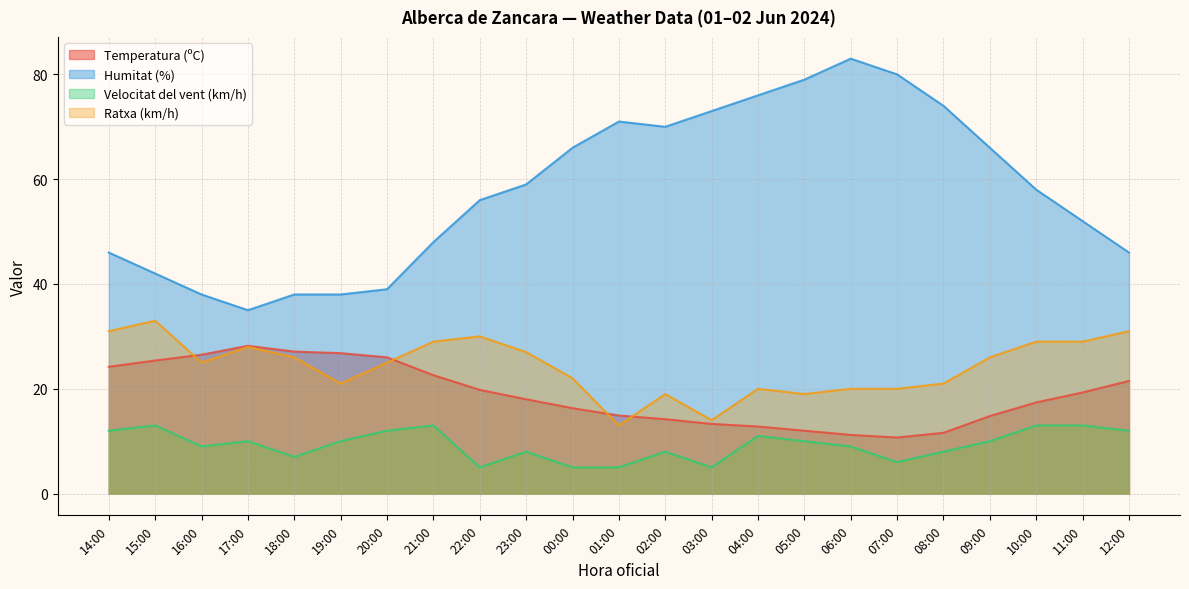

What is the value of the Humitat (%) point at the 12th from the left?

71.0